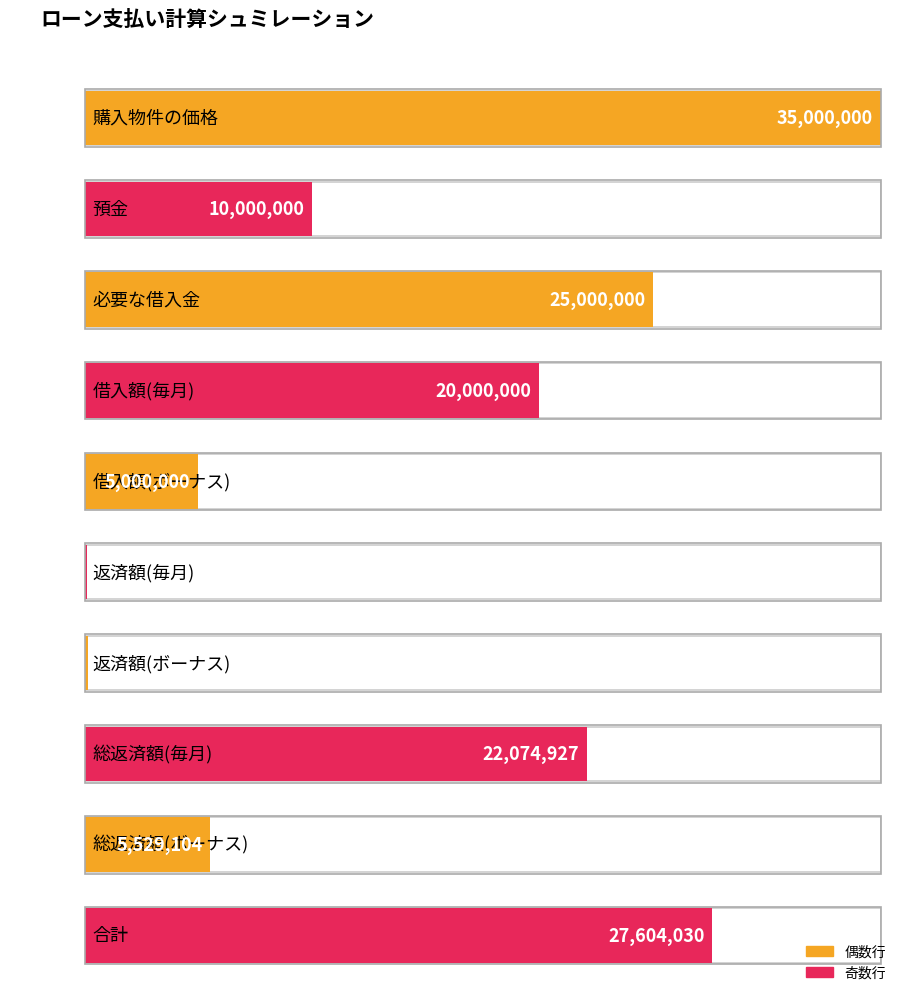

Reading right to left, list all the values displayed in this chart.

合計=27604030.5	総返済額(ボーナス)=5529103.7	総返済額(毎月)=22074926.7	返済額(ボーナス)=138227.6	返済額(毎月)=91978.9	借入額(ボーナス)=5000000.0	借入額(毎月)=20000000.0	必要な借入金=25000000.0	預金=10000000.0	購入物件の価格=35000000.0